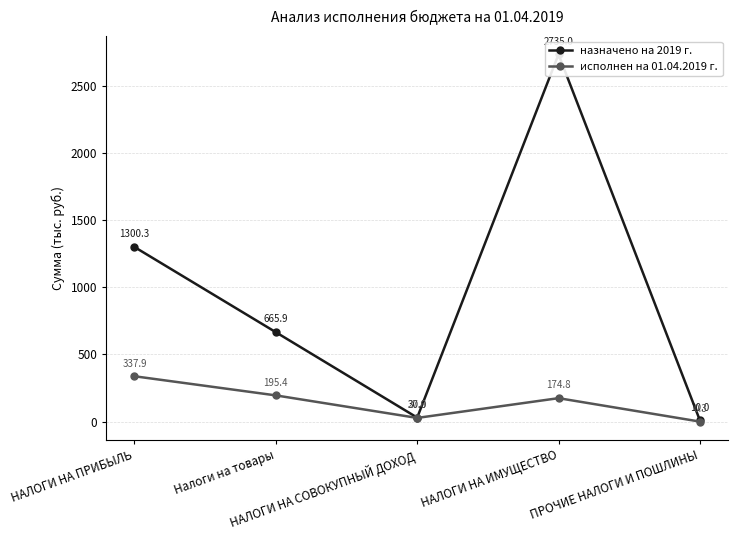

The value of назначено на 2019 г. at НАЛОГИ НА СОВОКУПНЫЙ ДОХОД is 30.0. True or false?

True